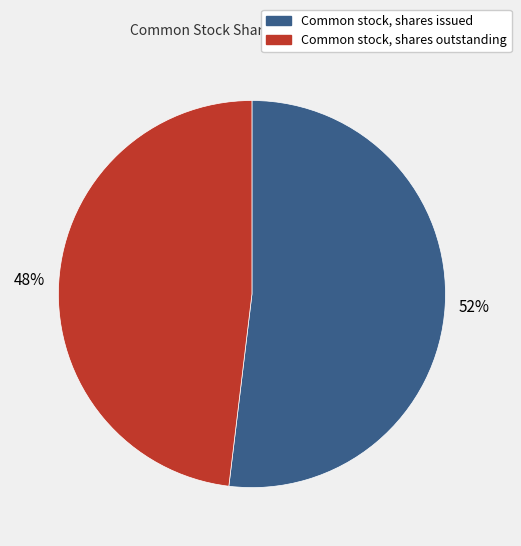

Which slice represents more than half of the pie?

Common stock, shares issued